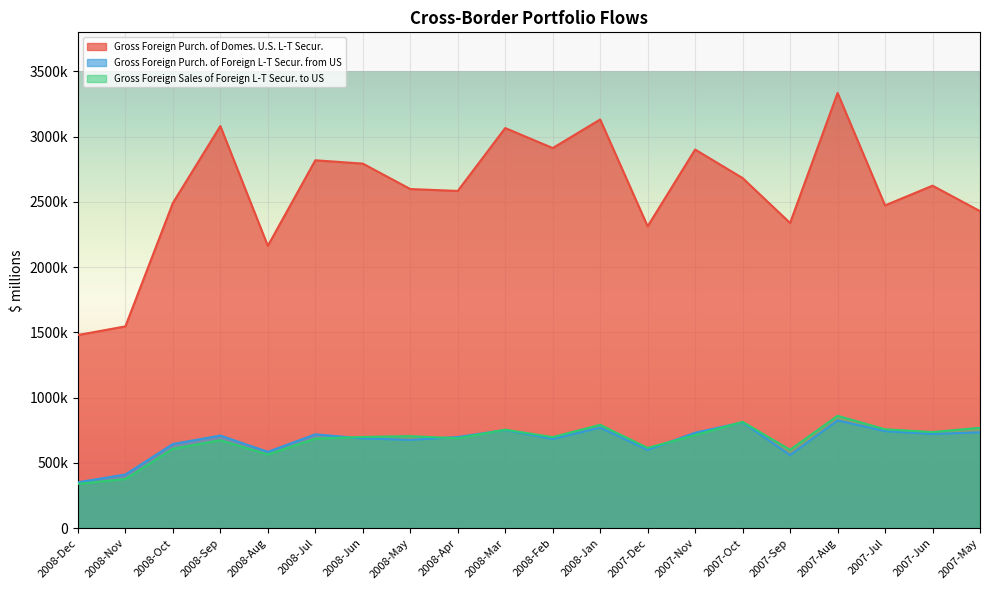

Reading left to right, transcribe all the data shown in this chart.

Gross Foreign Purch. of Domes. U.S. L-T Secur.: 1480484	1546603	2492074	3081916	2163947	2819516	2794063	2599231	2584570	3066483	2913130	3132110	2313598	2901782	2683180	2339108	3335251	2473707	2624823	2429804
Gross Foreign Purch. of Foreign L-T Secur. from US: 352063	411638	645301	710012	585456	719404	688252	676716	698721	752527	683652	770893	599606	731675	811054	560501	826274	743824	721692	735081
Gross Foreign Sales of Foreign L-T Secur. to US: 339687	377155	609042	674680	565239	687048	699373	705522	689354	755072	697978	792435	615335	713753	815092	600879	861422	757883	736794	769441